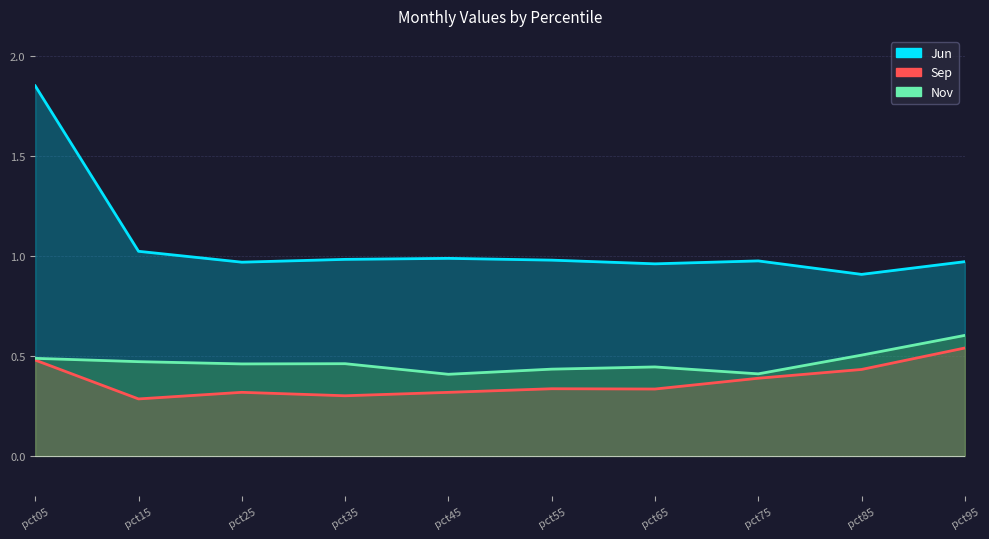

Count the Sep values in the range 0 to 1.

10